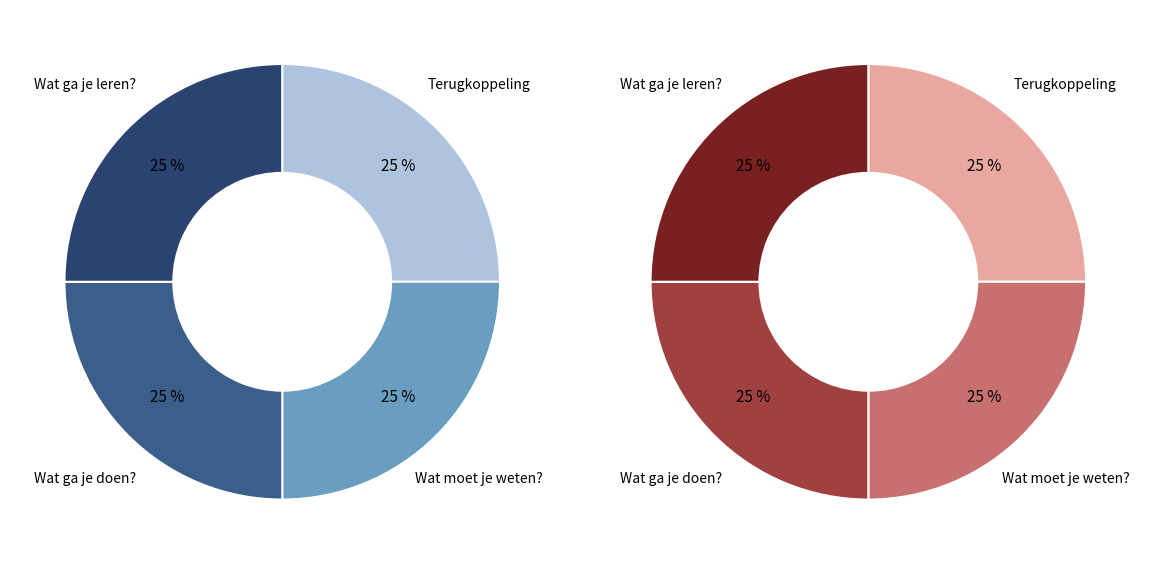

Is Wat moet je weten? the majority of the pie?

No